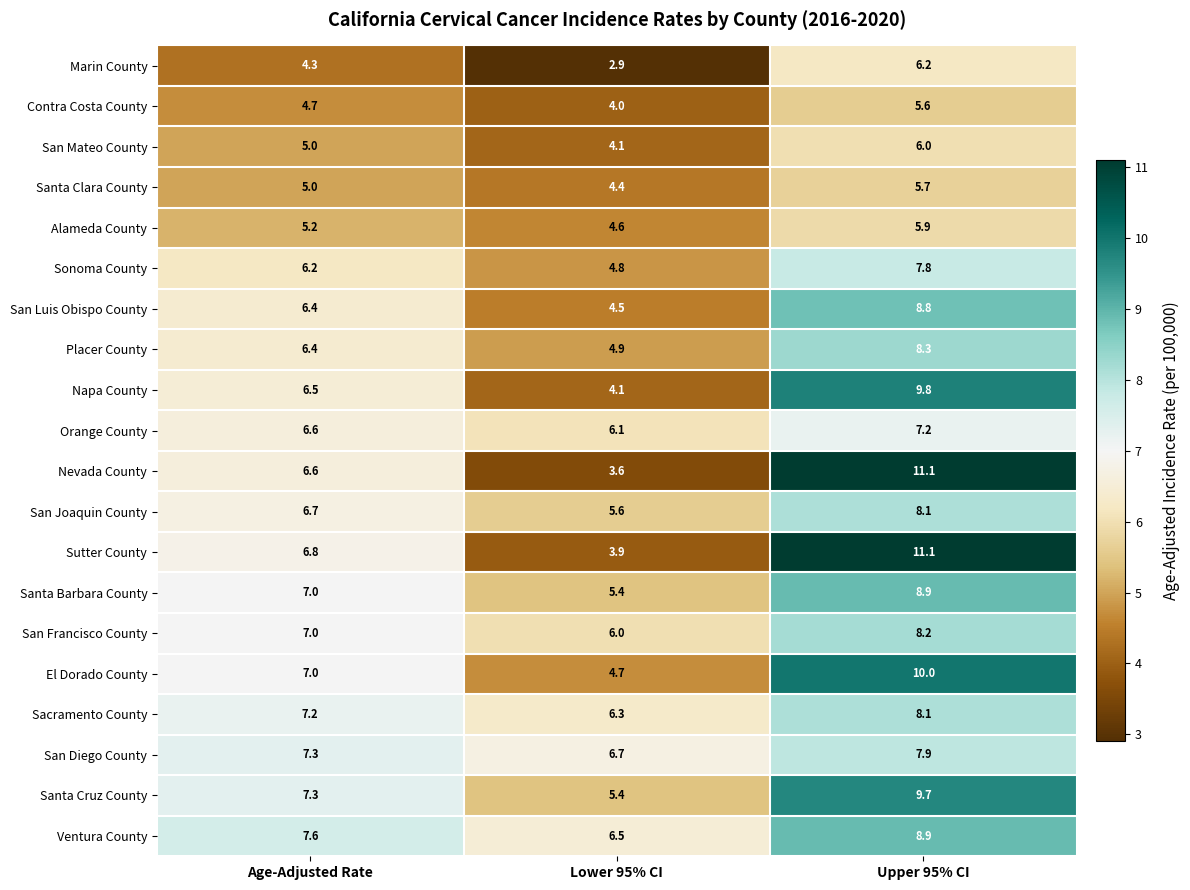

How many data points does each series have?

3